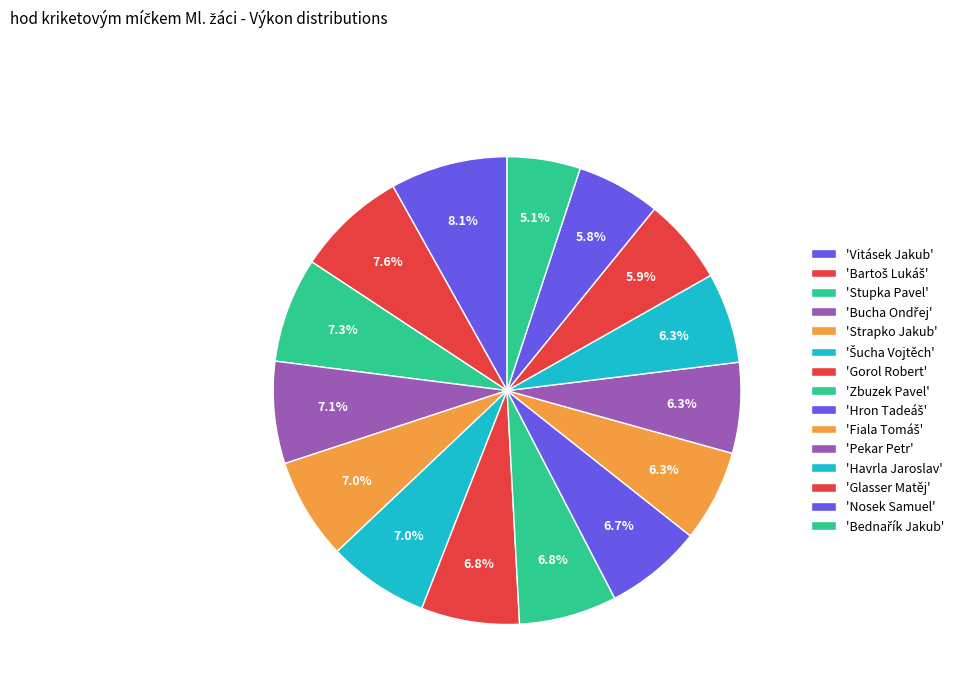

How many segments does this pie chart have?

15